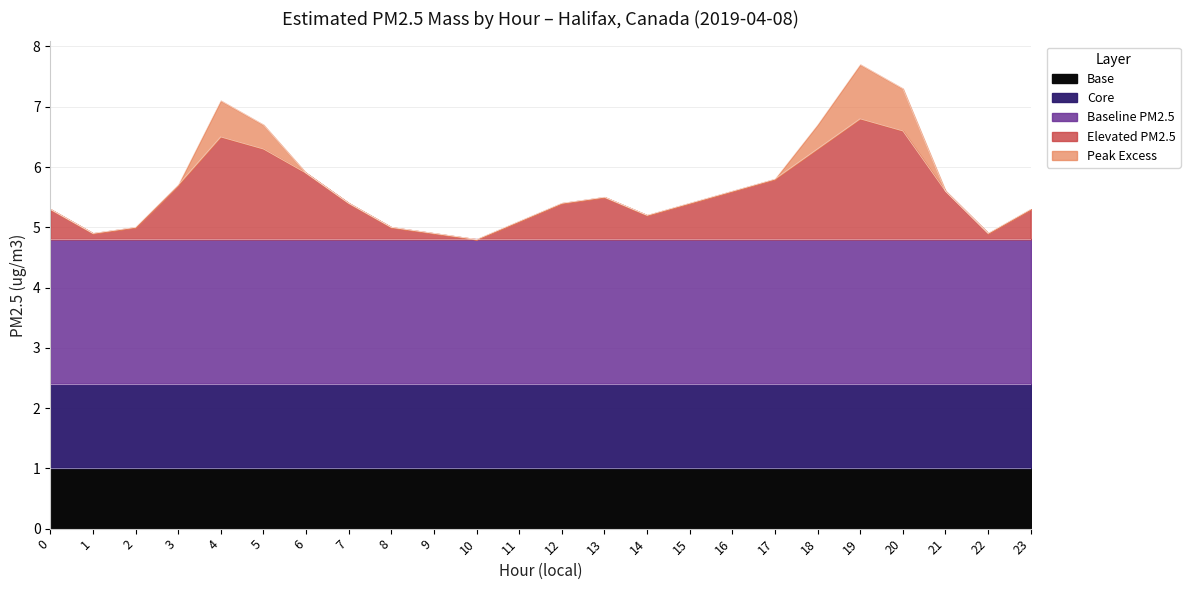

How many data points in PM2.5 (ug/m3) are above 5?

18